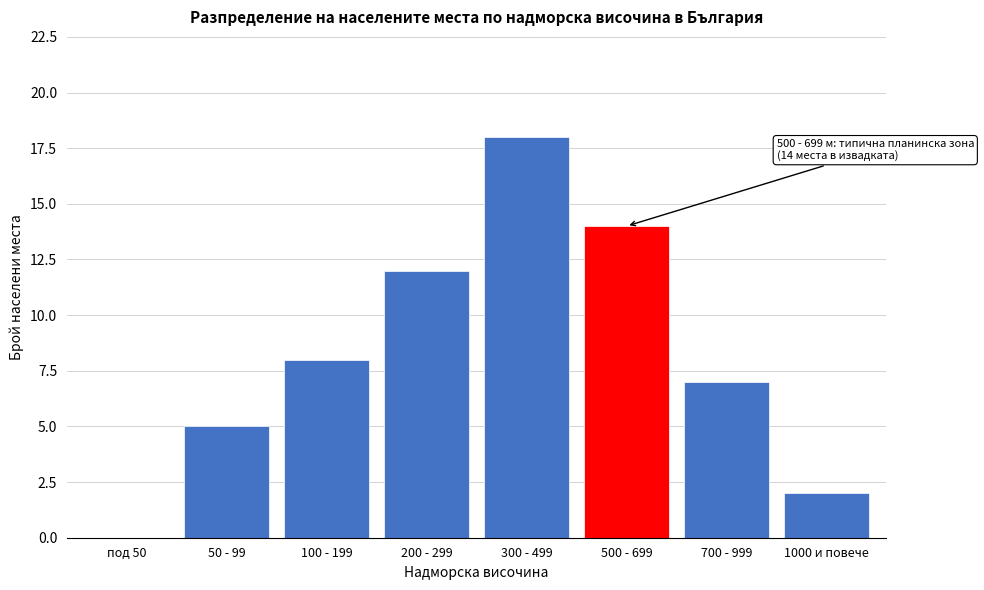

Reading left to right, transcribe all the data shown in this chart.

под 50=0	50 - 99=5	100 - 199=8	200 - 299=12	300 - 499=18	500 - 699=14	700 - 999=7	1000 и повече=2